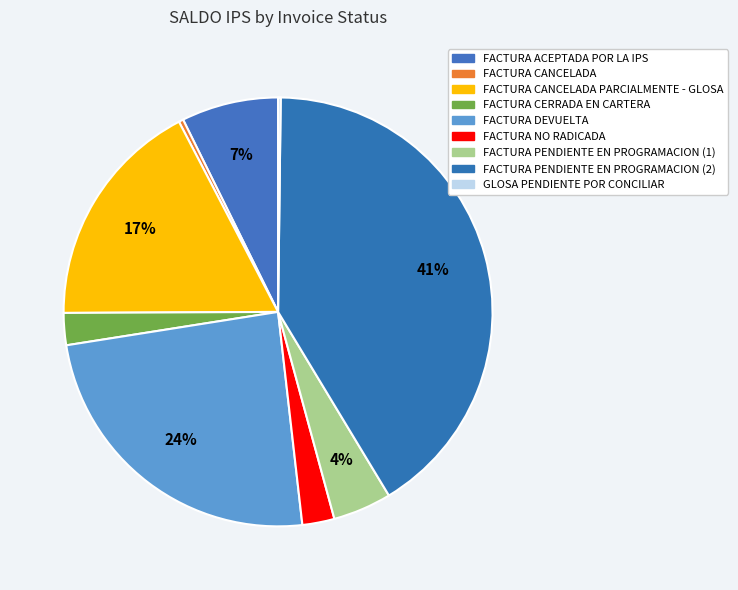

Rank the categories by value from lowest to highest.

GLOSA PENDIENTE POR CONCILIAR, FACTURA CANCELADA, FACTURA CERRADA EN CARTERA, FACTURA NO RADICADA, FACTURA PENDIENTE EN PROGRAMACION (1), FACTURA ACEPTADA POR LA IPS, FACTURA CANCELADA PARCIALMENTE - GLOSA, FACTURA DEVUELTA, FACTURA PENDIENTE EN PROGRAMACION (2)